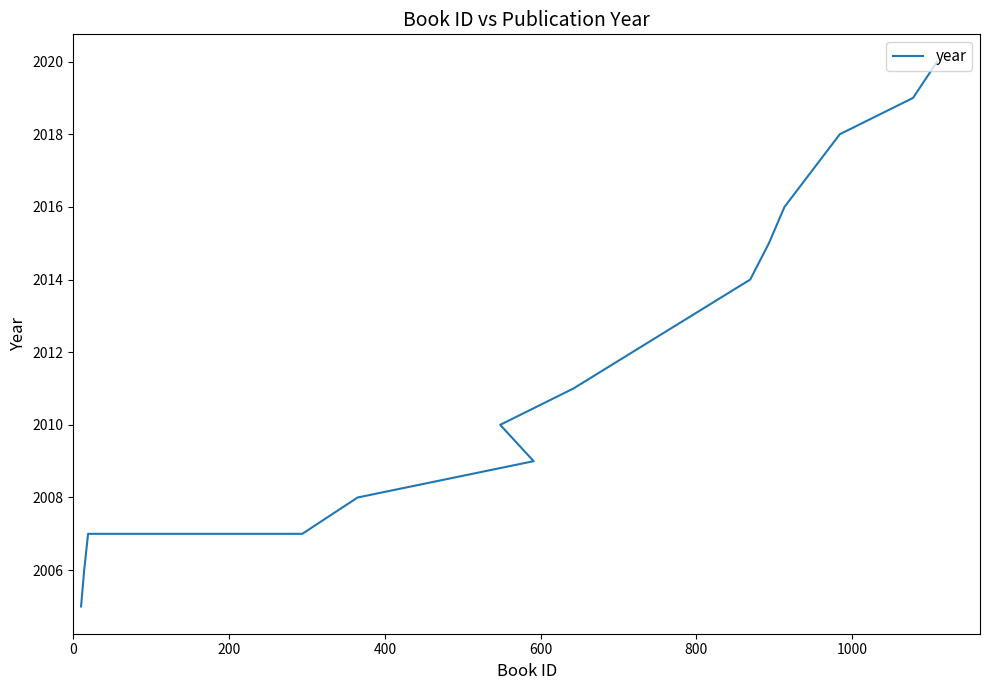

True or false: the data has more than 2 interior local peaks.

False